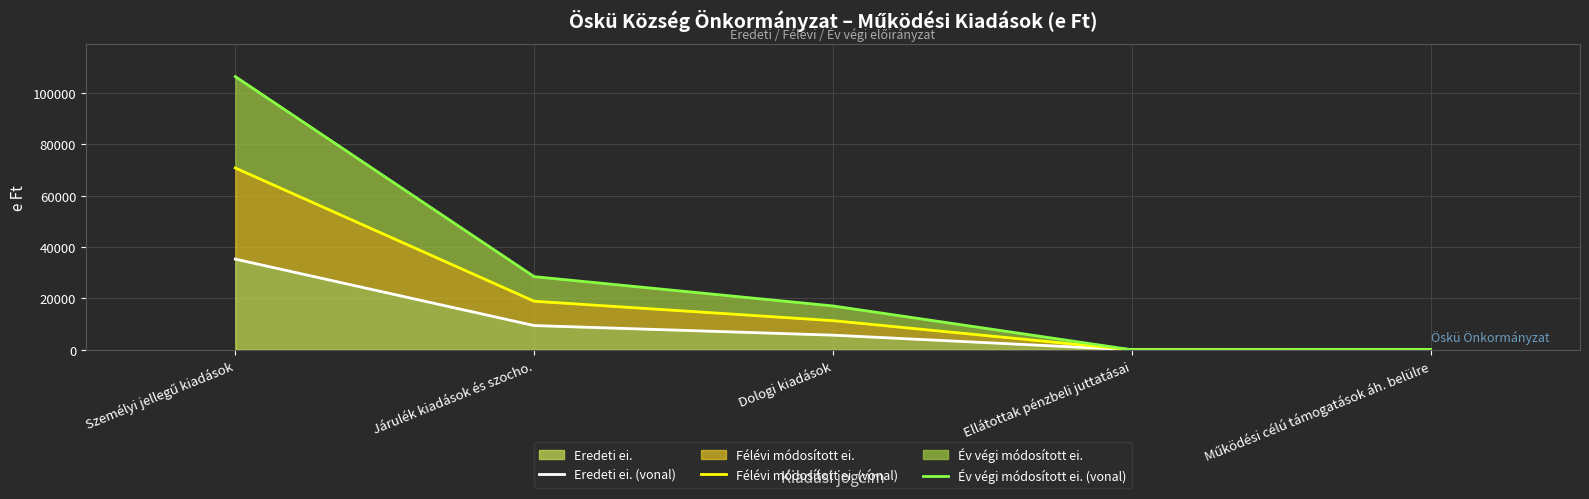

Reading left to right, what are all the values shown in this chart?

Eredeti ei. (vonal): 35316	9431	5693	0	0
Félévi módosított ei. (vonal): 70813	18911	11343	0	43
Év végi módosított ei. (vonal): 106416	28490	17069	0	87